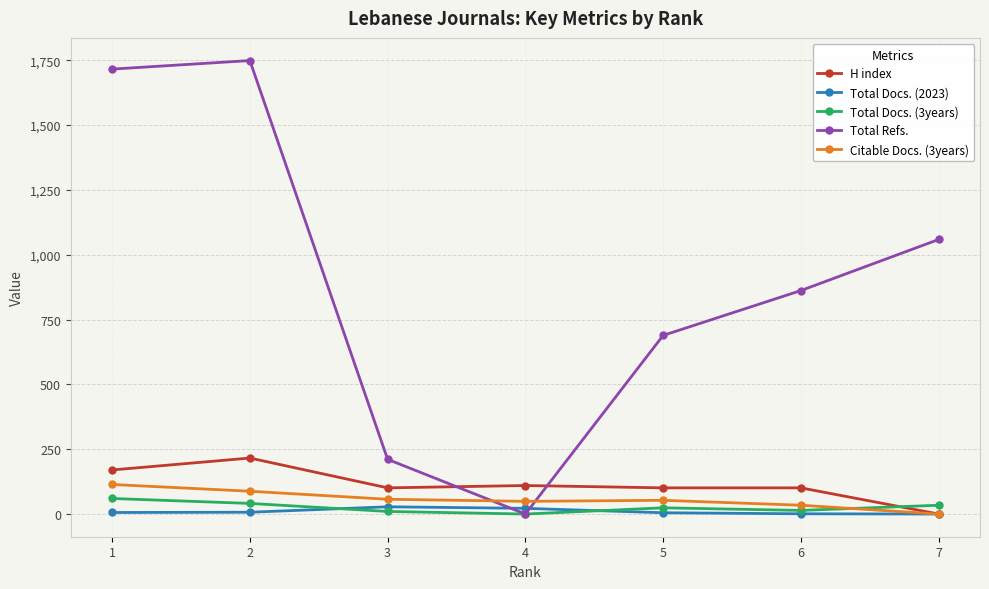

What is the difference between the maximum and minimum values in the Total Docs. (2023) series?

28